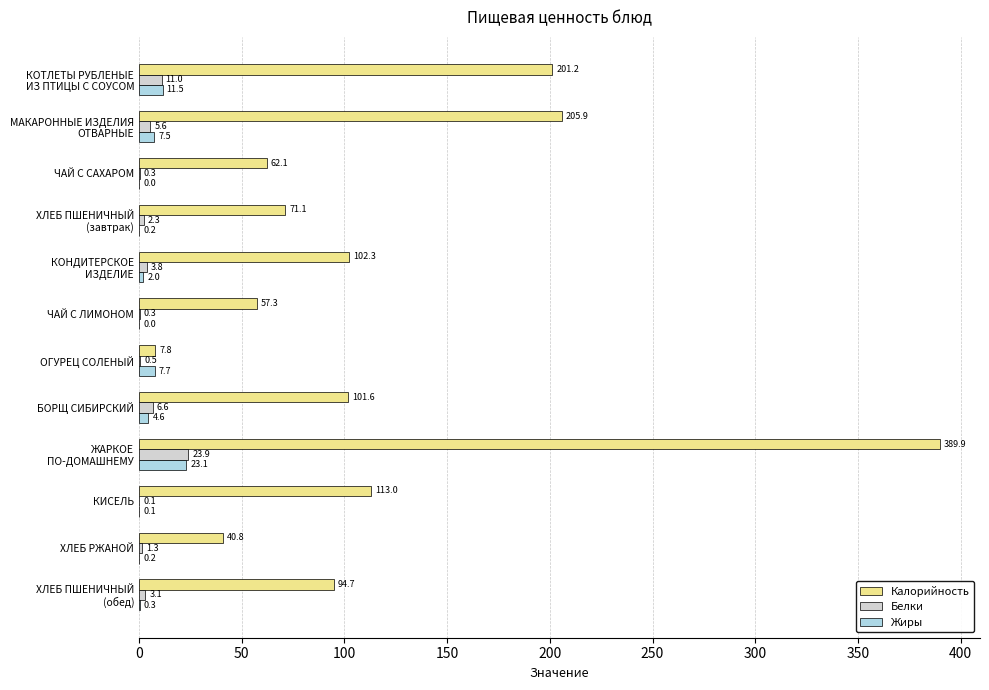

What is the total value across all series at ЧАЙ С ЛИМОНОМ?

57.6